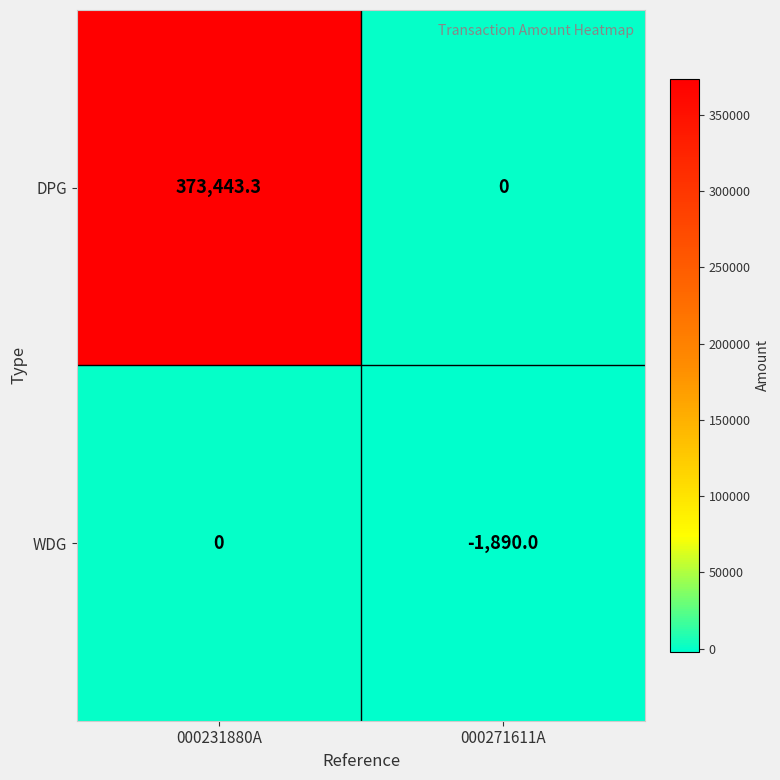

What is the average value of the WDG series?

-945.0